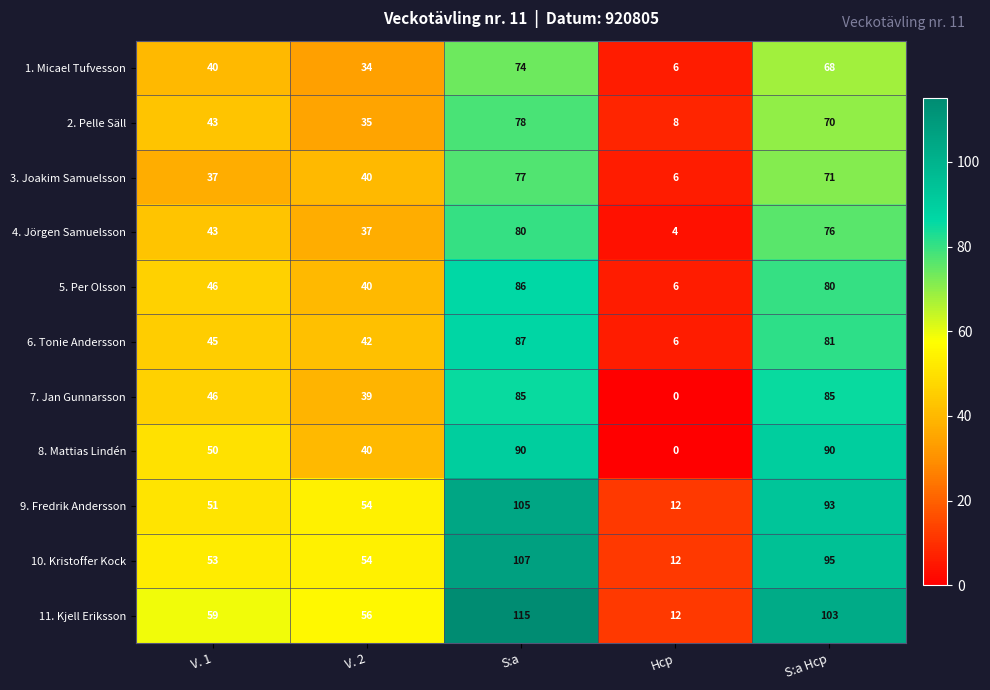

At which label is 1. Micael Tufvesson closest to 40?

V. 1